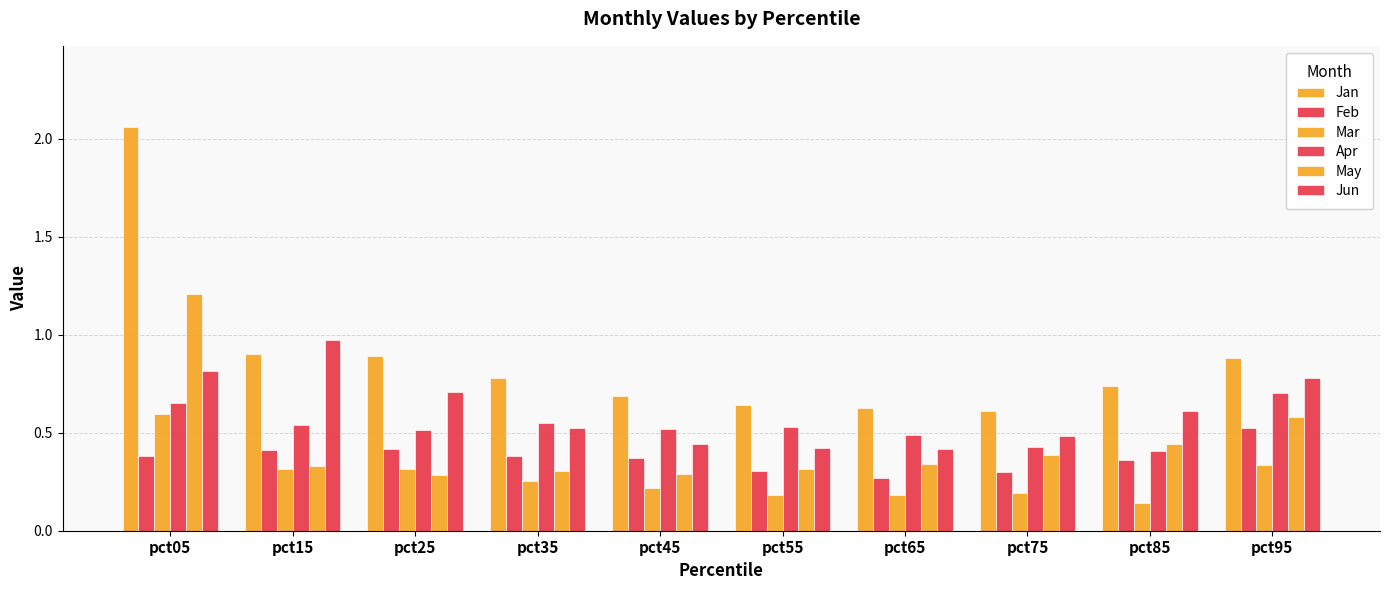

The value of Jan at pct35 is 0.8. True or false?

True